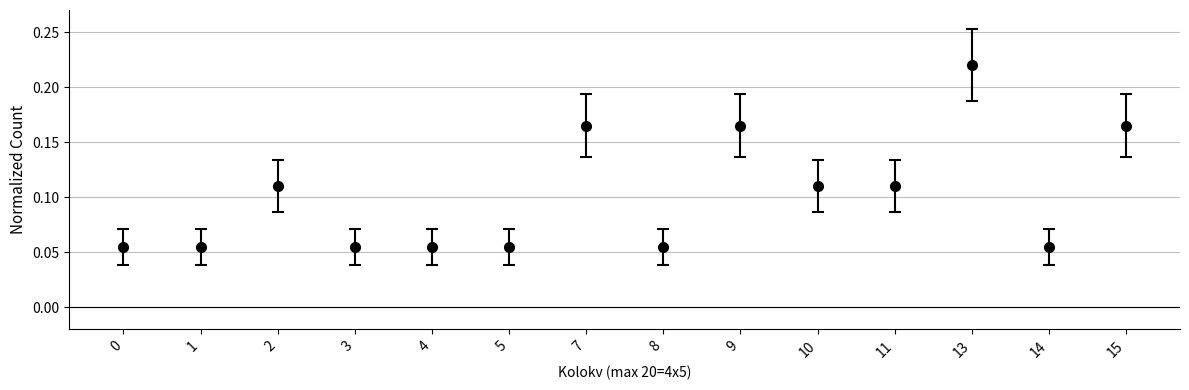

What is the sum of all values?

1.4